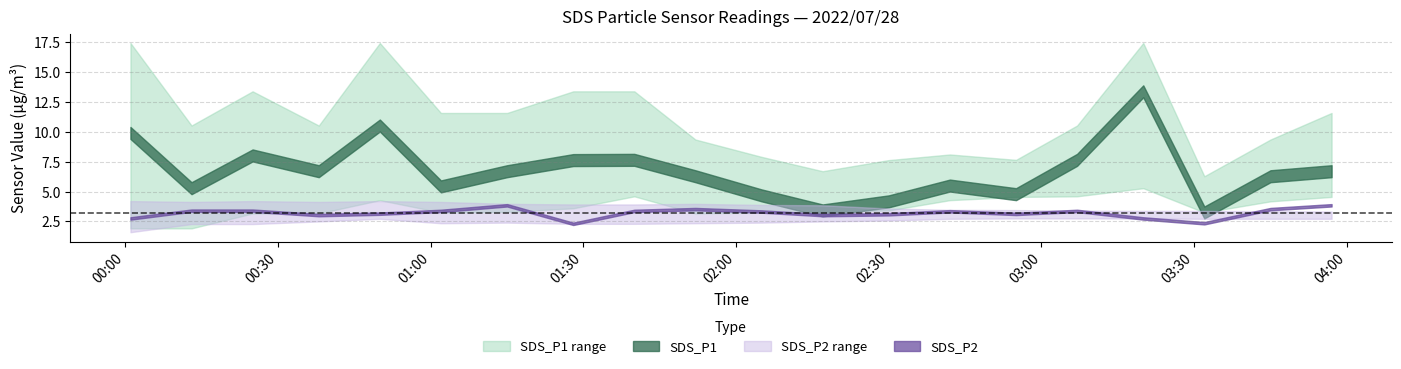

True or false: SDS_P2_upper has more than 0 points higher than both neighbors.

True